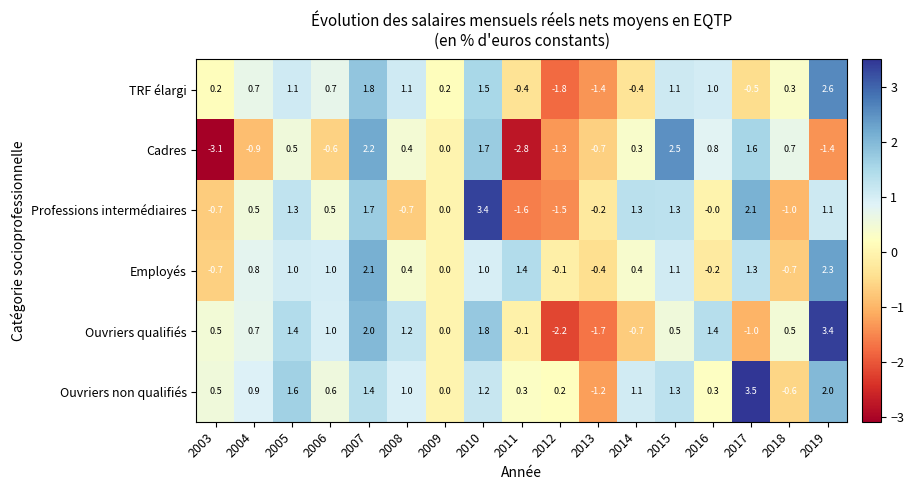

What is the difference between the highest and lowest values at 2018?

1.7